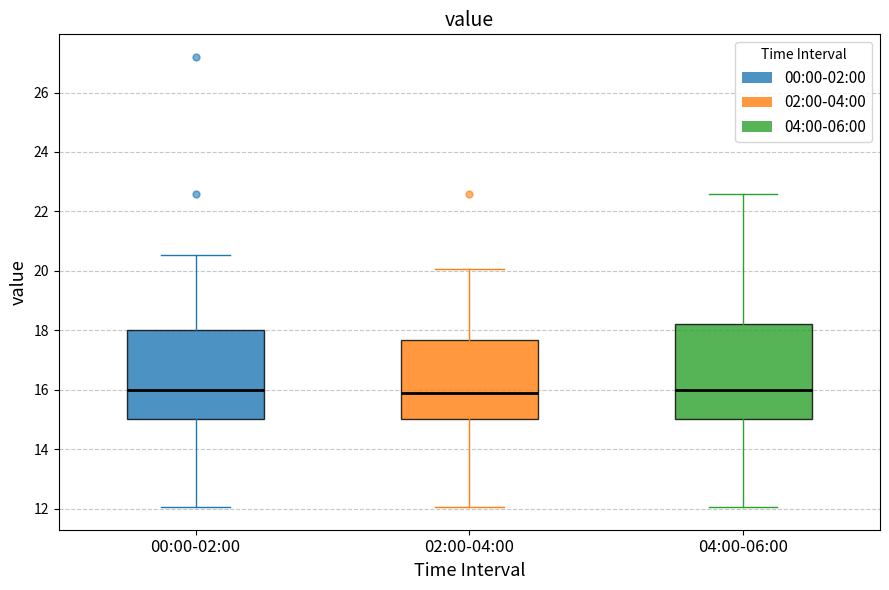

Where is the lower edge of the box for 02:00-04:00 on the y-axis? The values are not printed on the chart, so give them approximately, as read against the axis.

15.0